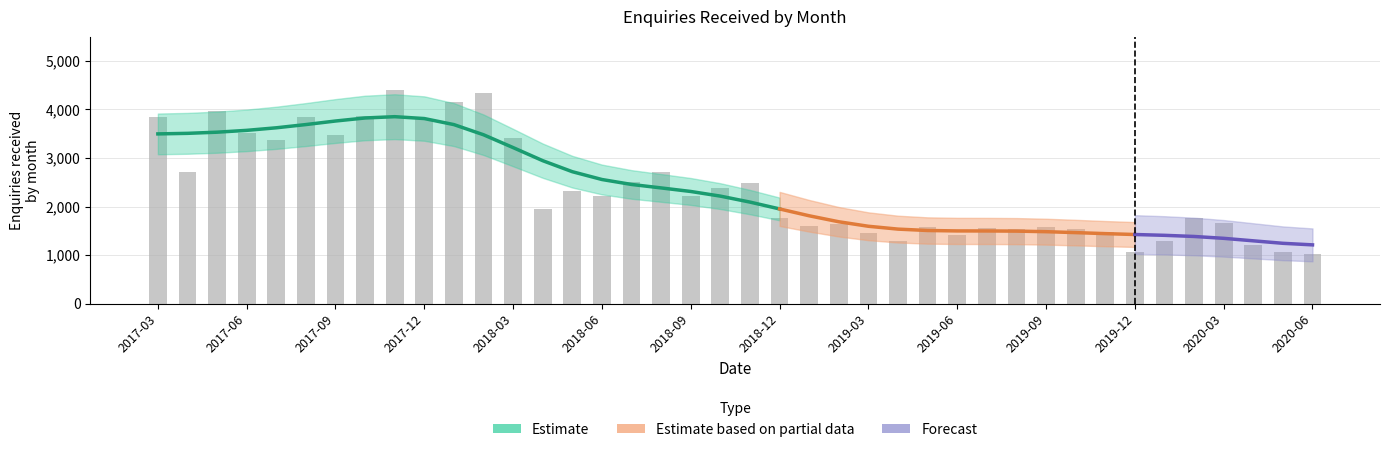

Does the chart contain any negative values?

No